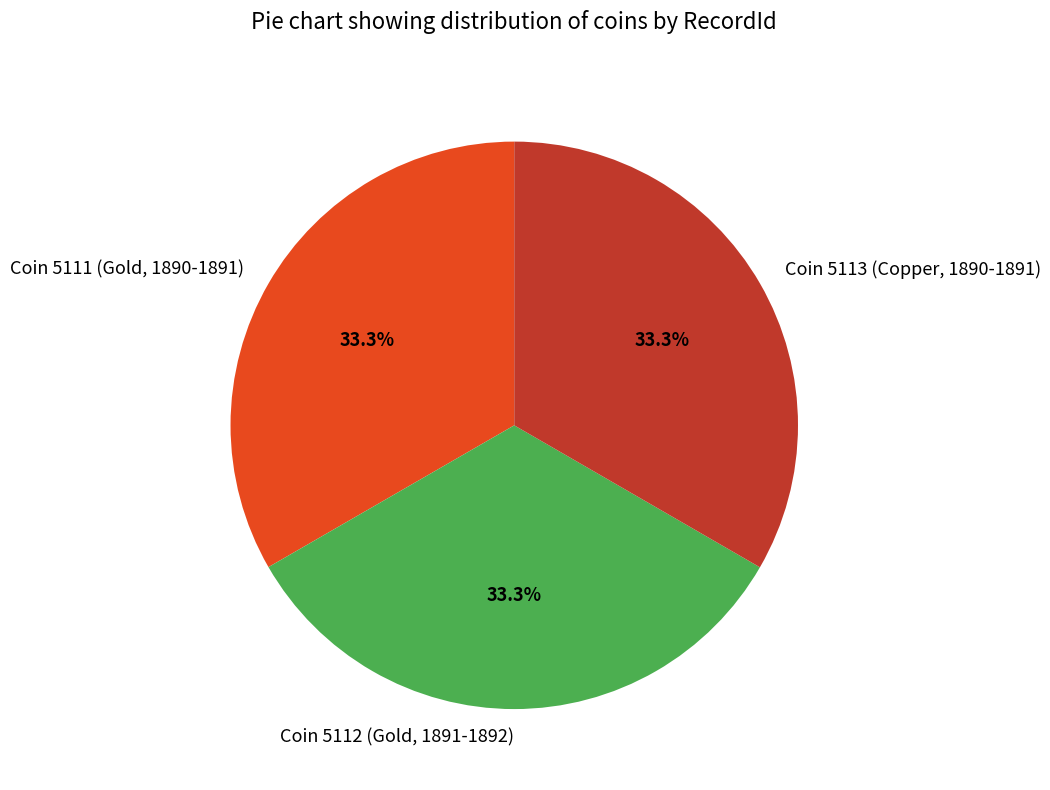

To the nearest percent, what portion does Coin 5113 (Copper, 1890-1891) represent?

33%